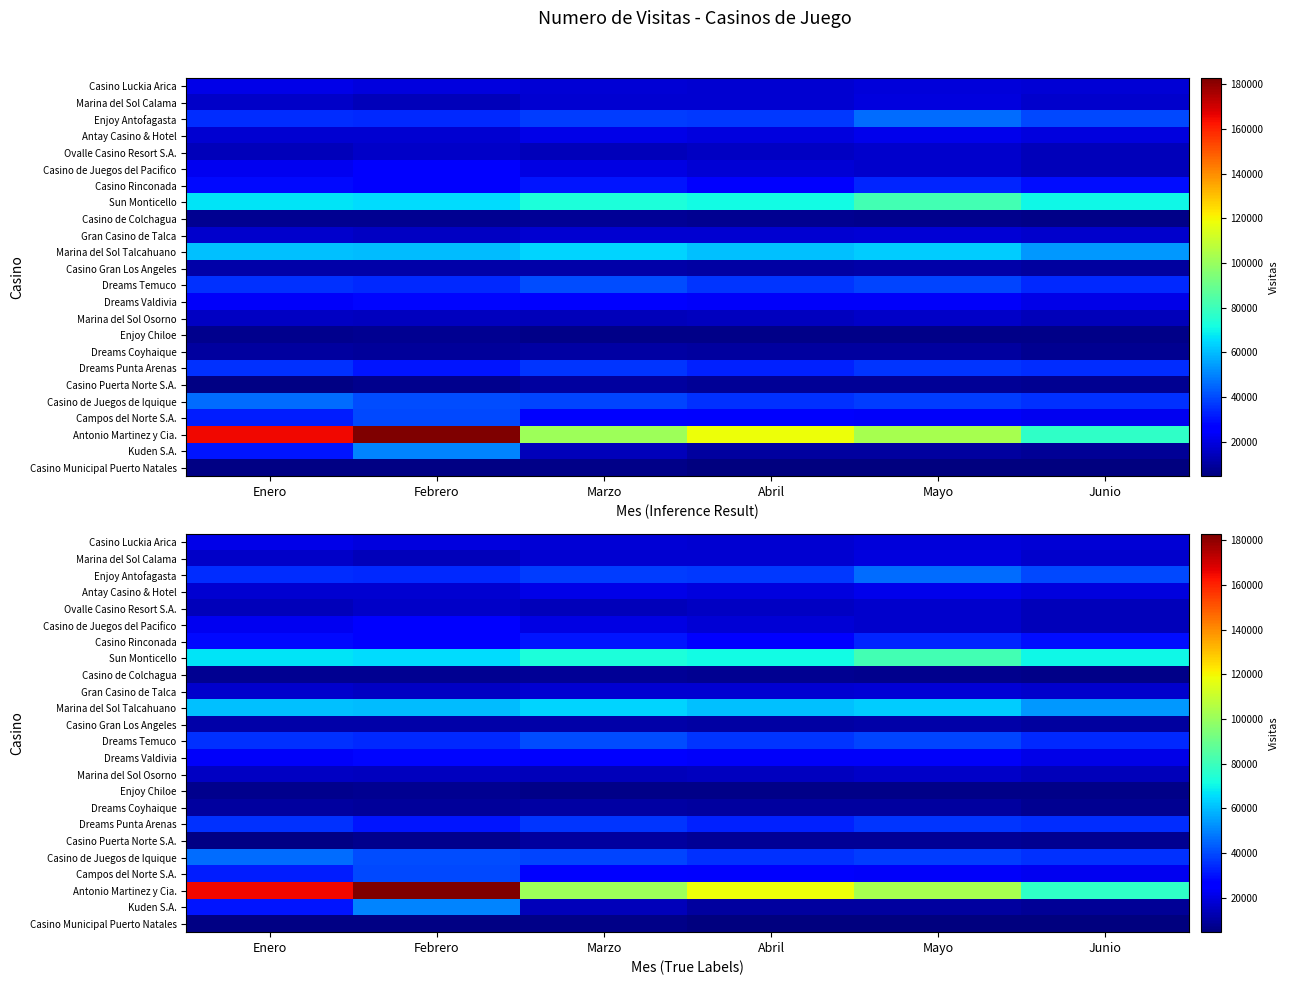

Between Febrero and Abril, which series saw the biggest shift?

Antonio Martinez y Cia.